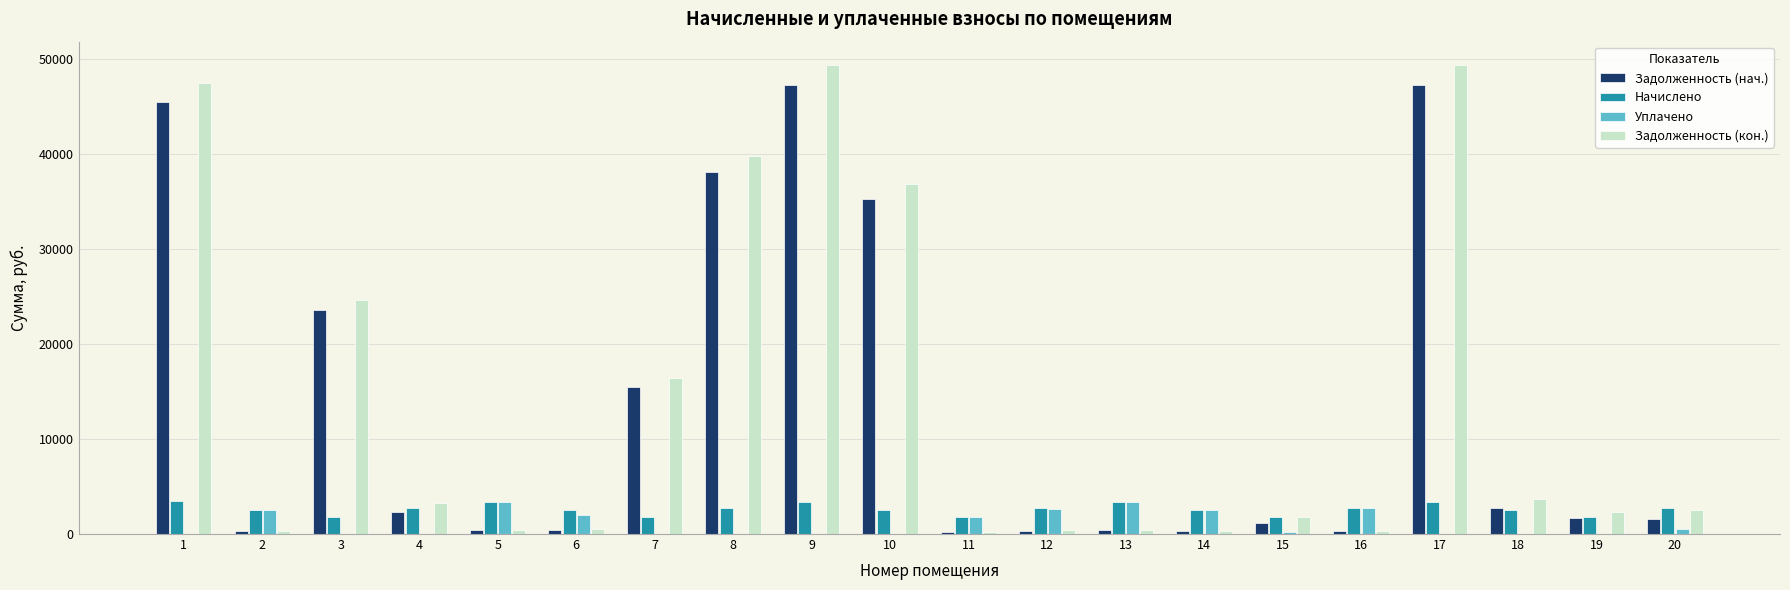

Are the bars grouped side by side (vs. stacked)?

Yes